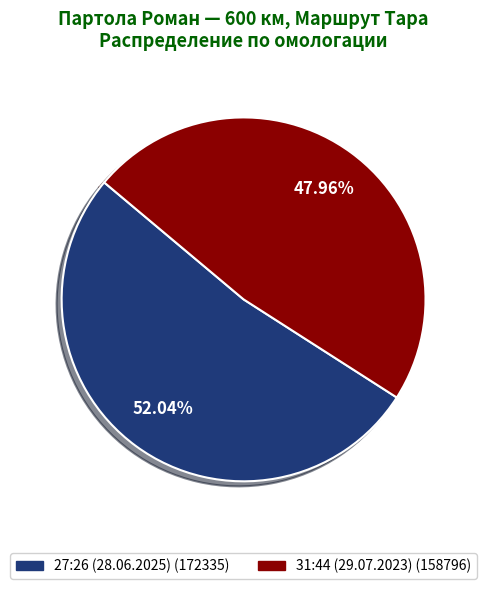

Approximately how many times larger is the value at 31:44 (29.07.2023) compared to 27:26 (28.06.2025)?

0.9